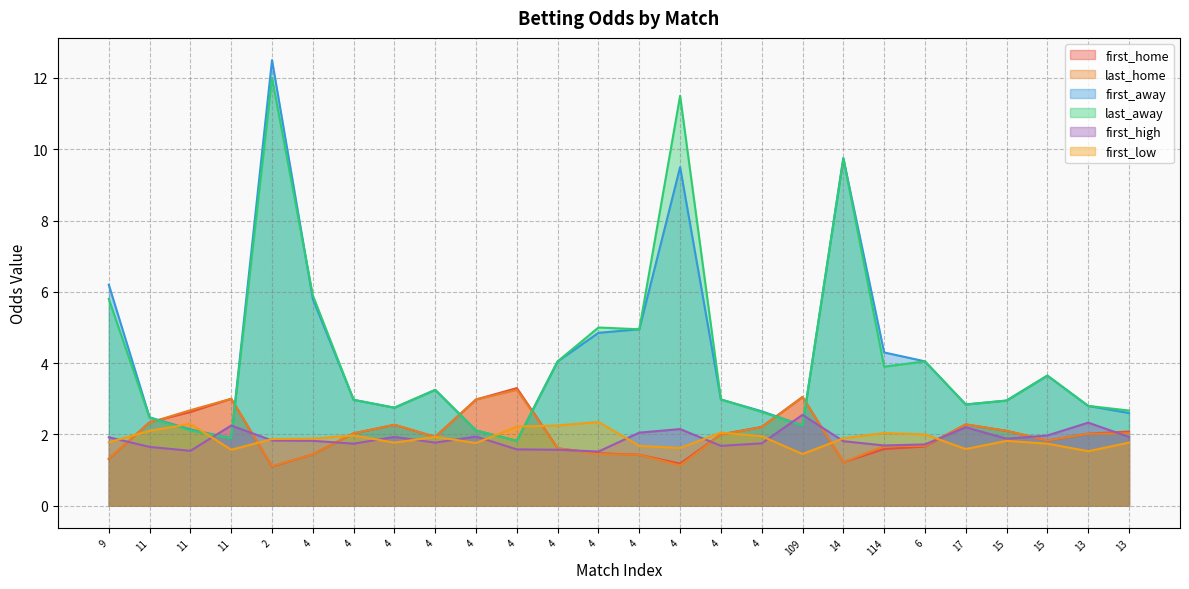

Rank the series at 4 from lowest to highest value.

first_home, last_home, first_high, first_low, first_away, last_away